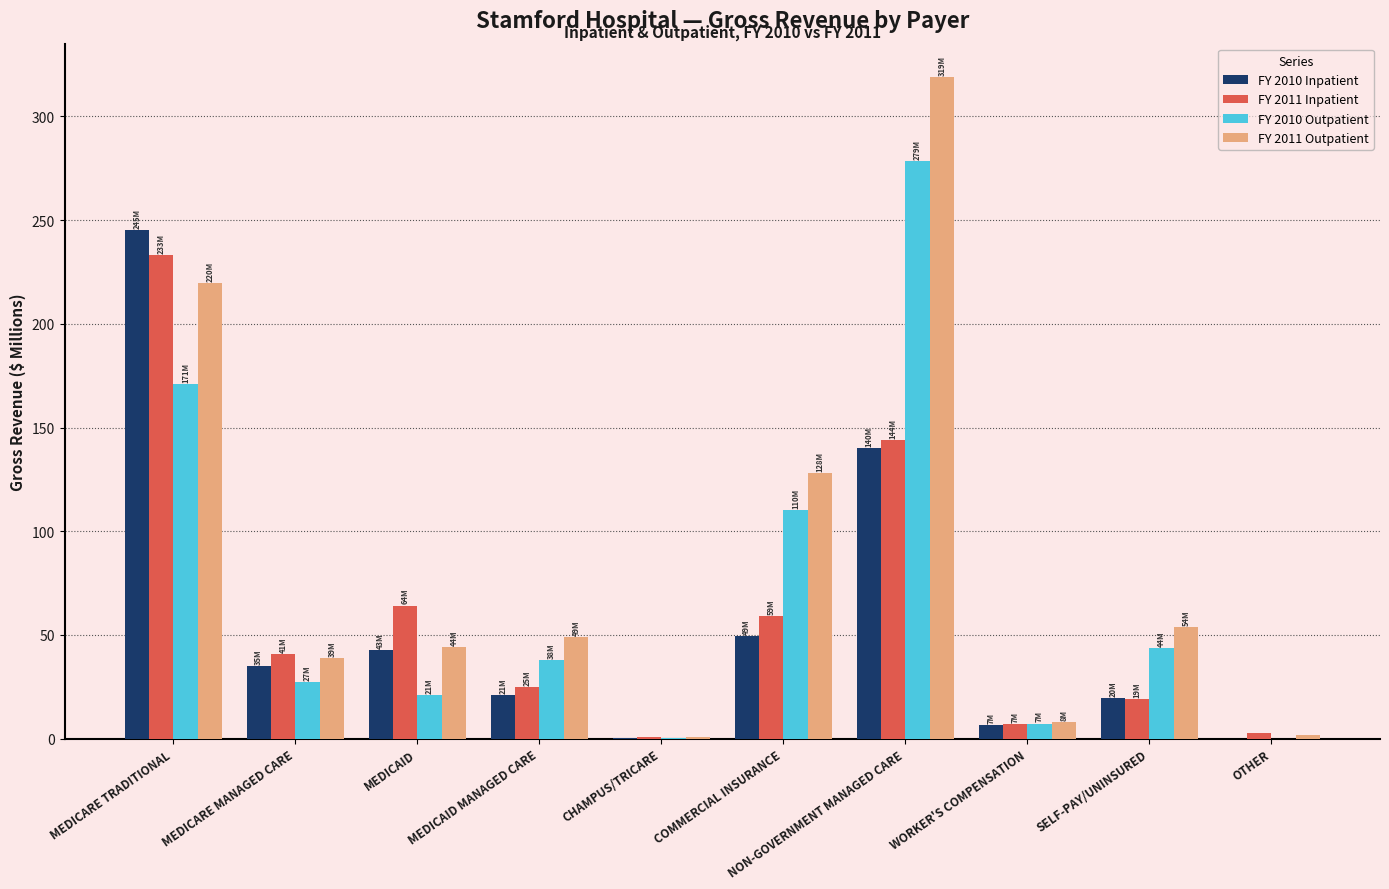

How many data points does each series have?

10